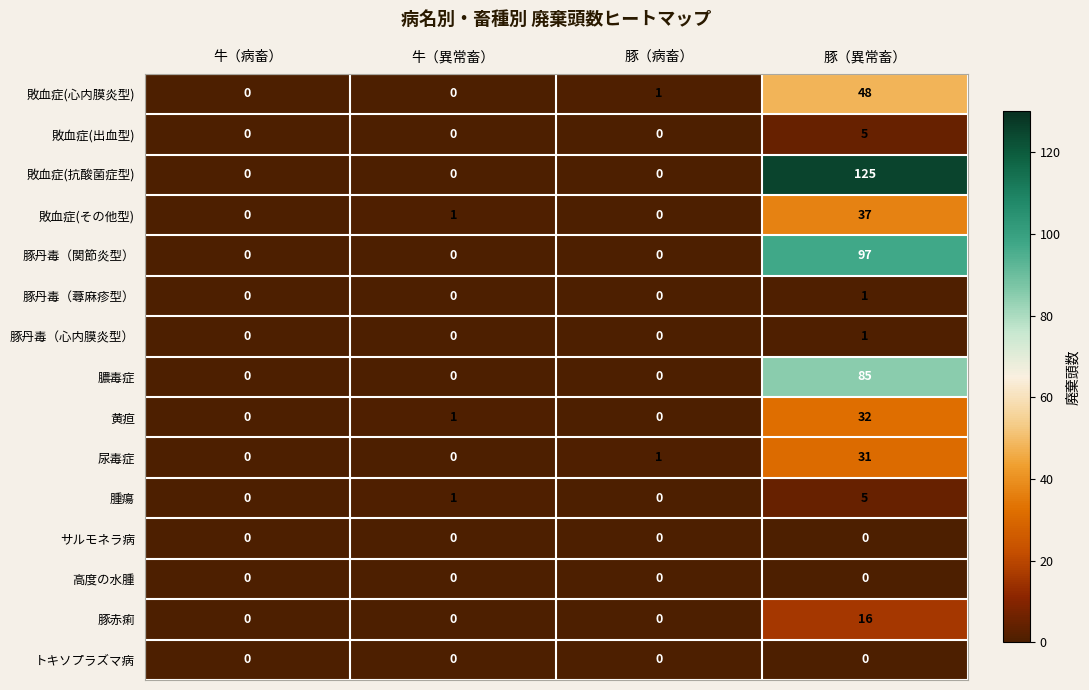

Which series has the widest spread of values?

敗血症(抗酸菌症型)